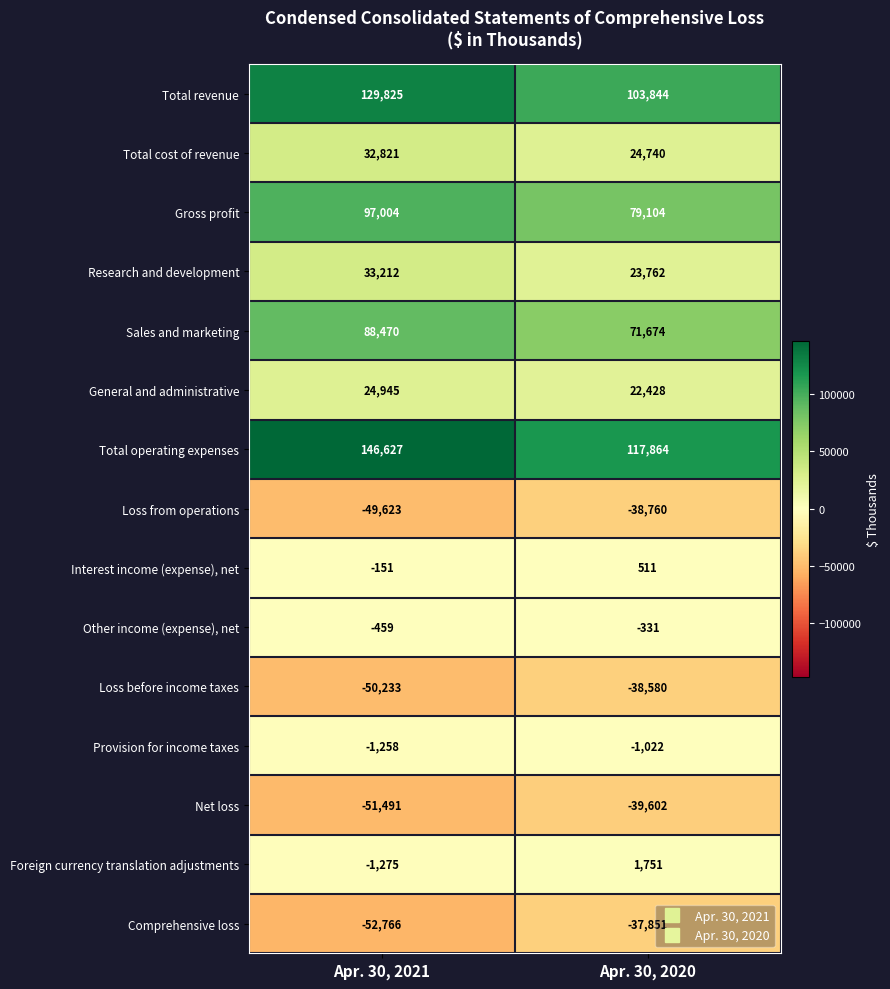

What is the difference between the Interest income (expense), net values at Apr. 30, 2021 and Apr. 30, 2020?

662